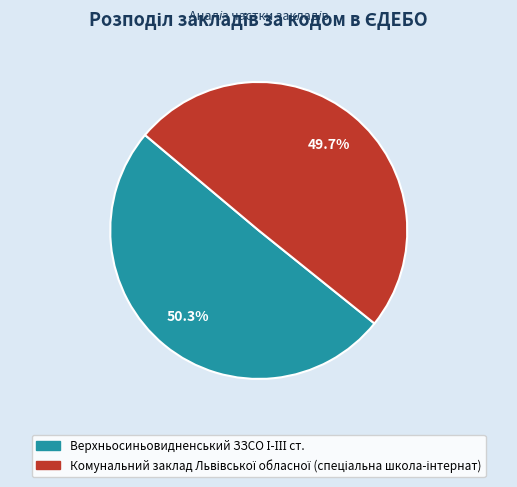

Is there any slice that represents more than half of the pie?

Yes